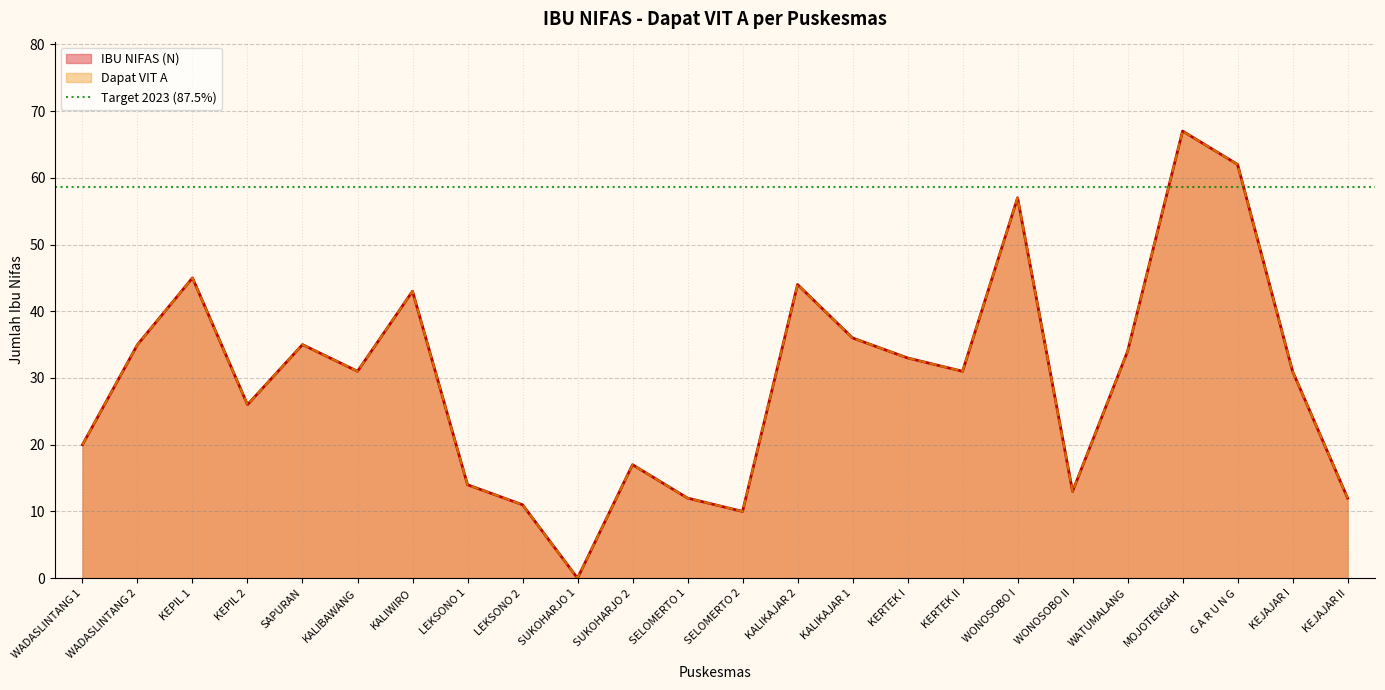

What is the average value of the Dapat VIT A series?

30